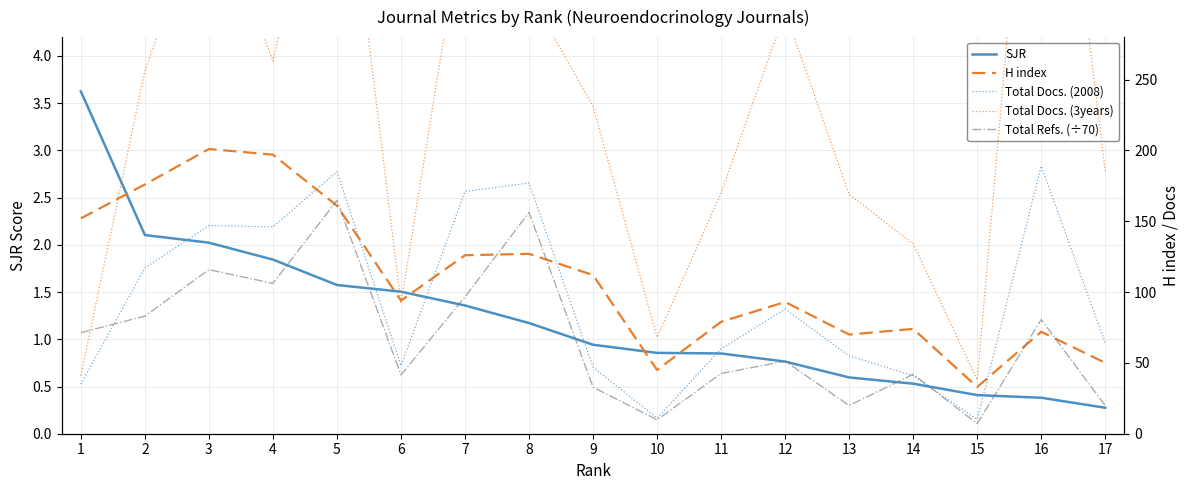

What is the total value across all series at 8?

772.4